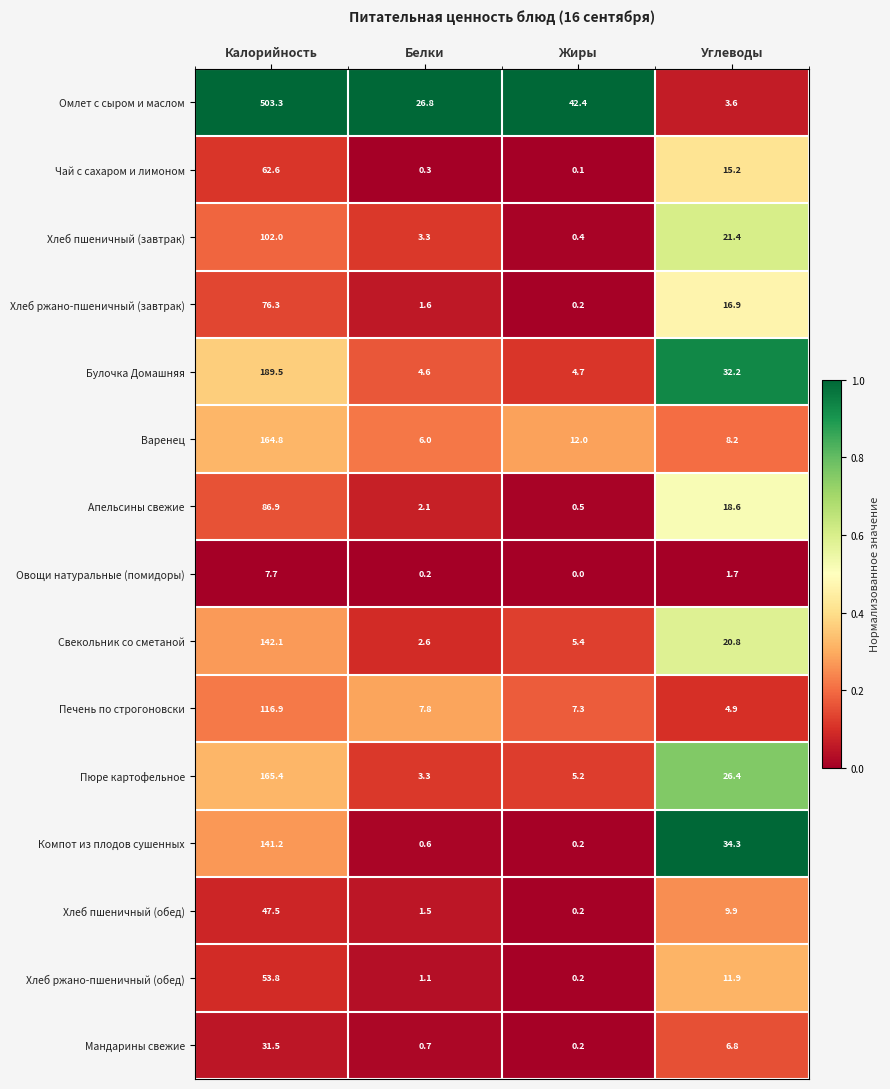

List the labels in order of Печень по строгоновски value, smallest first.

Углеводы, Жиры, Белки, Калорийность